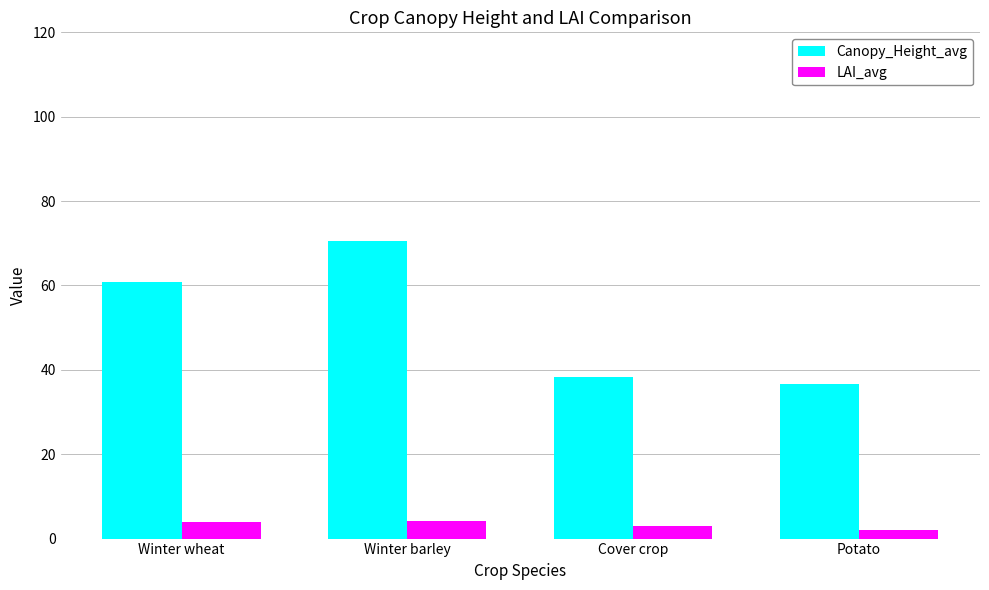

Is it true that Canopy_Height_avg equals 59.8 at Potato?

False